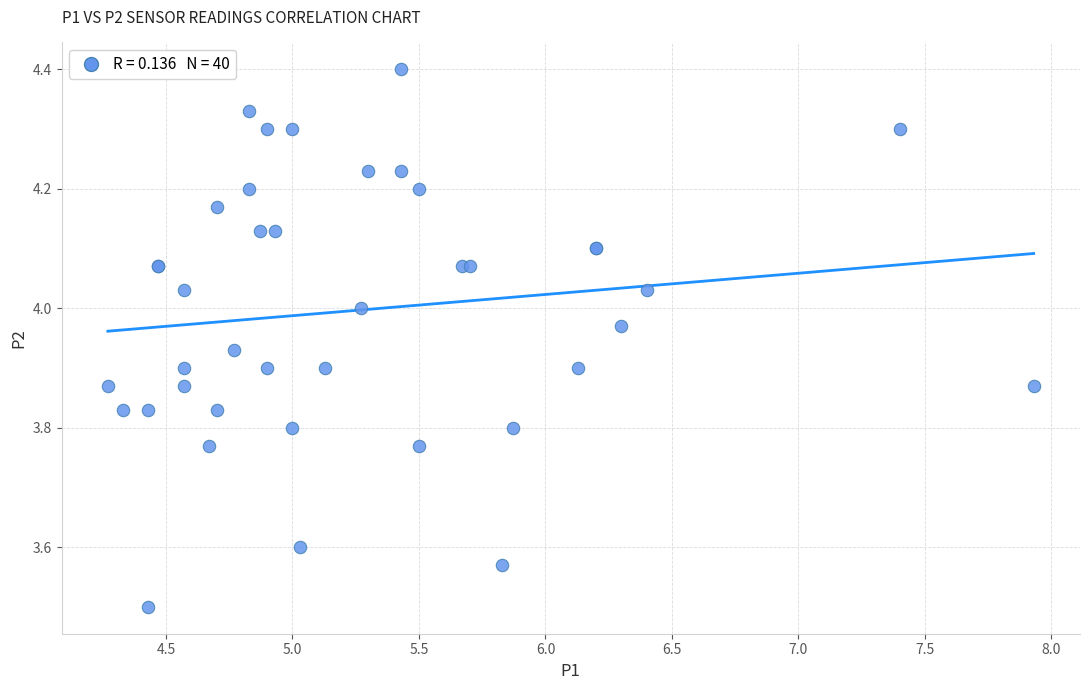

What Y value in the scatter plot is closest to 3?

3.5